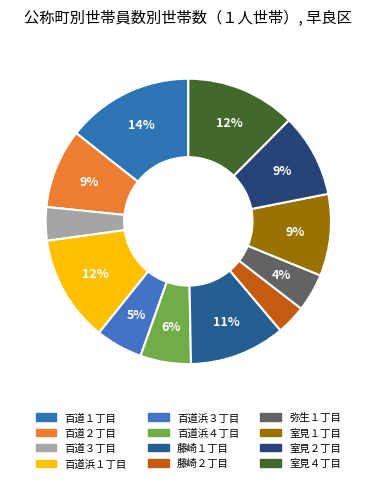

True or false: 百道浜３丁目 accounts for 14% of the total.

False